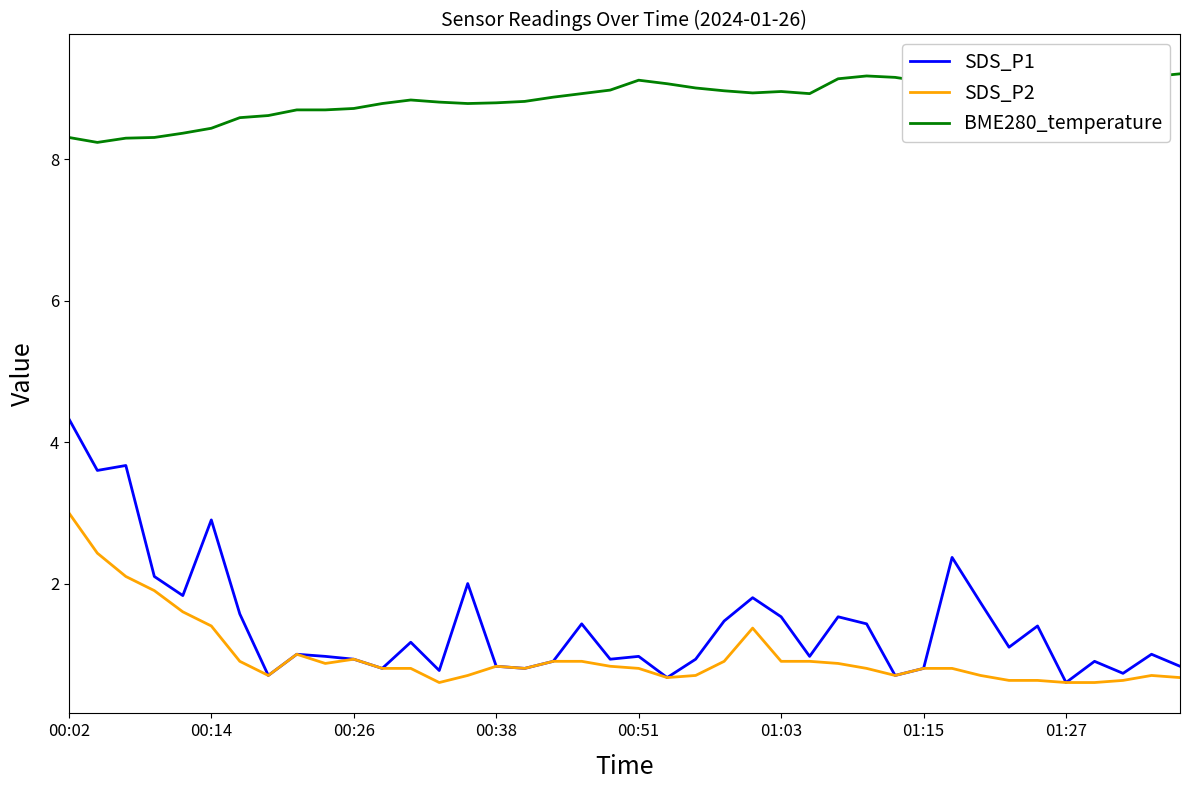

The value of SDS_P1 at 8 is 1.0. True or false?

True